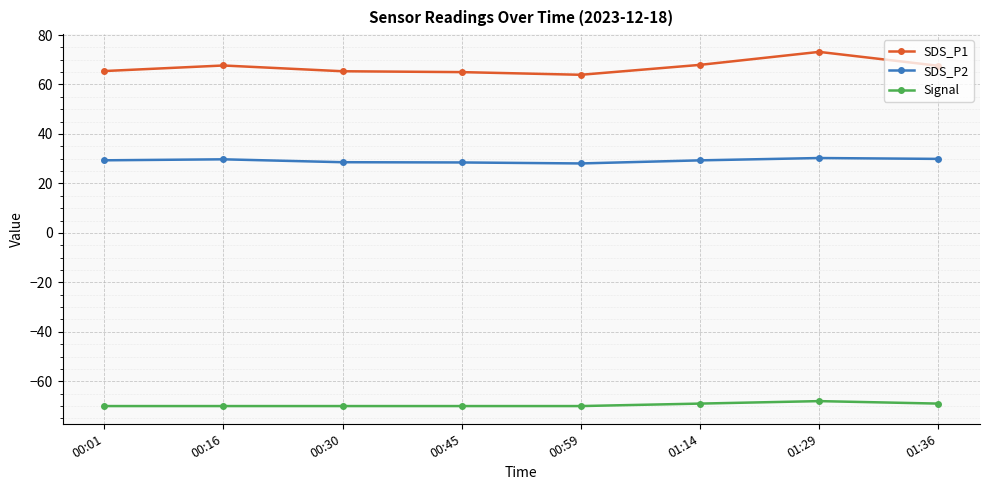

Rank the series by their maximum value, from highest to lowest.

SDS_P1, SDS_P2, Signal